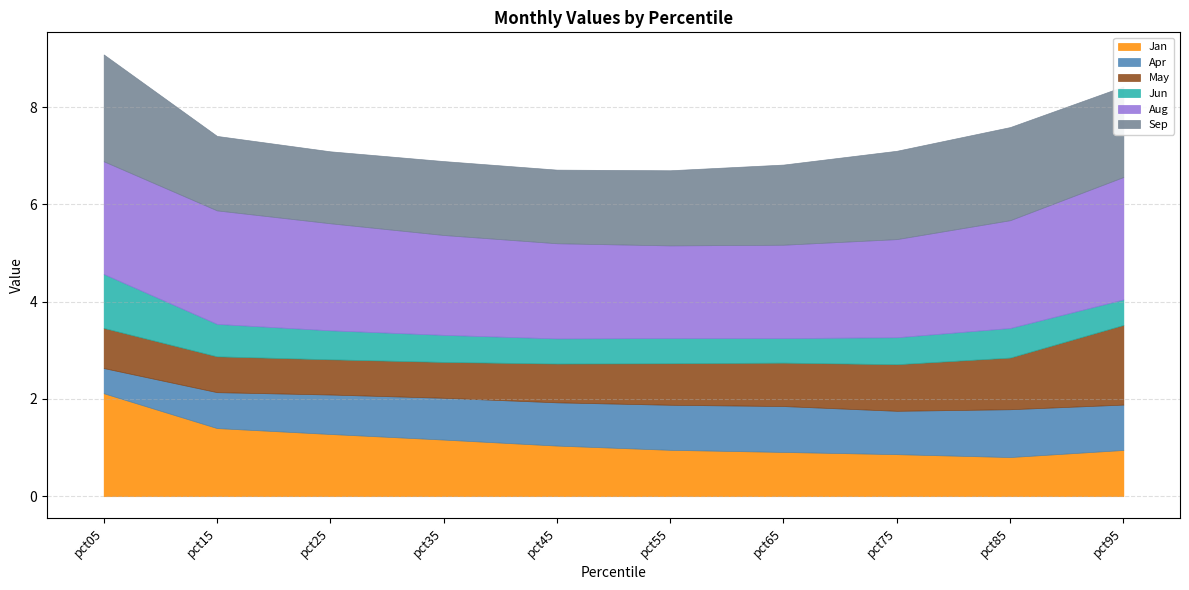

What are all the series names shown in the legend?

Jan, Apr, May, Jun, Aug, Sep